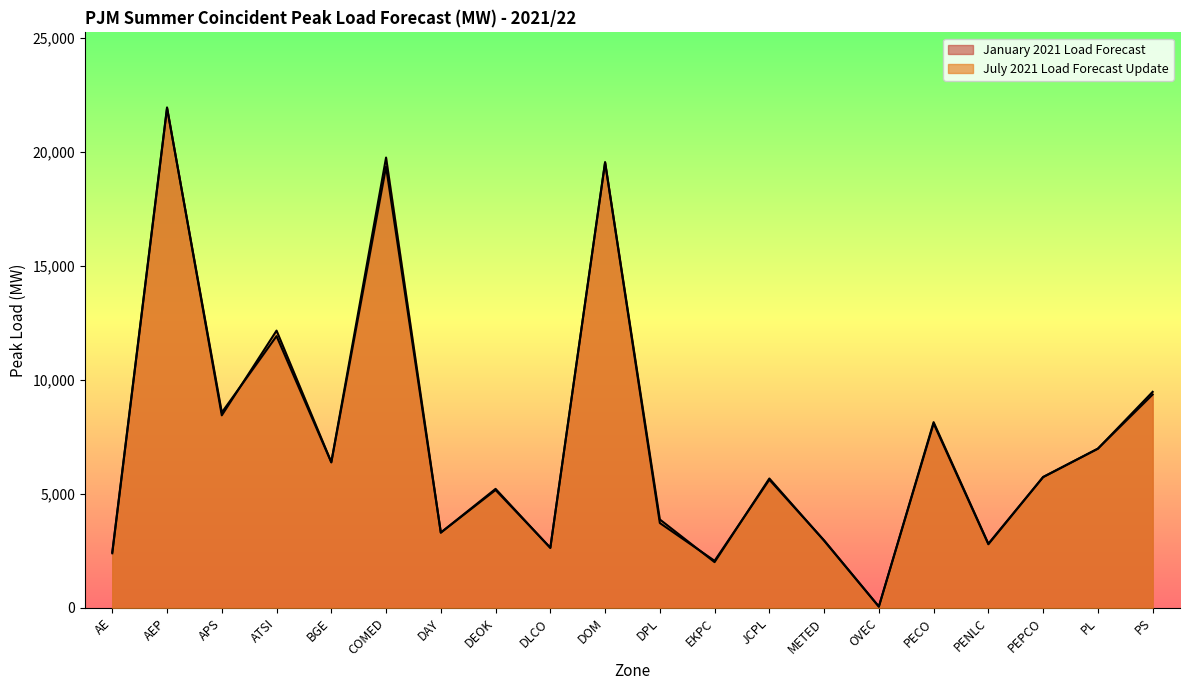

What is the total value across all series at PL?

13970